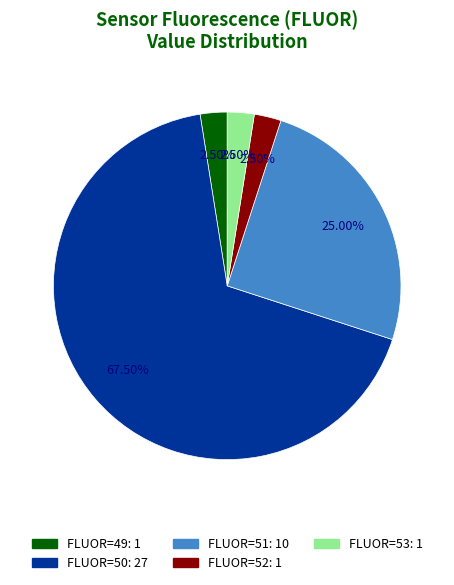

How many slices are in this pie chart?

5